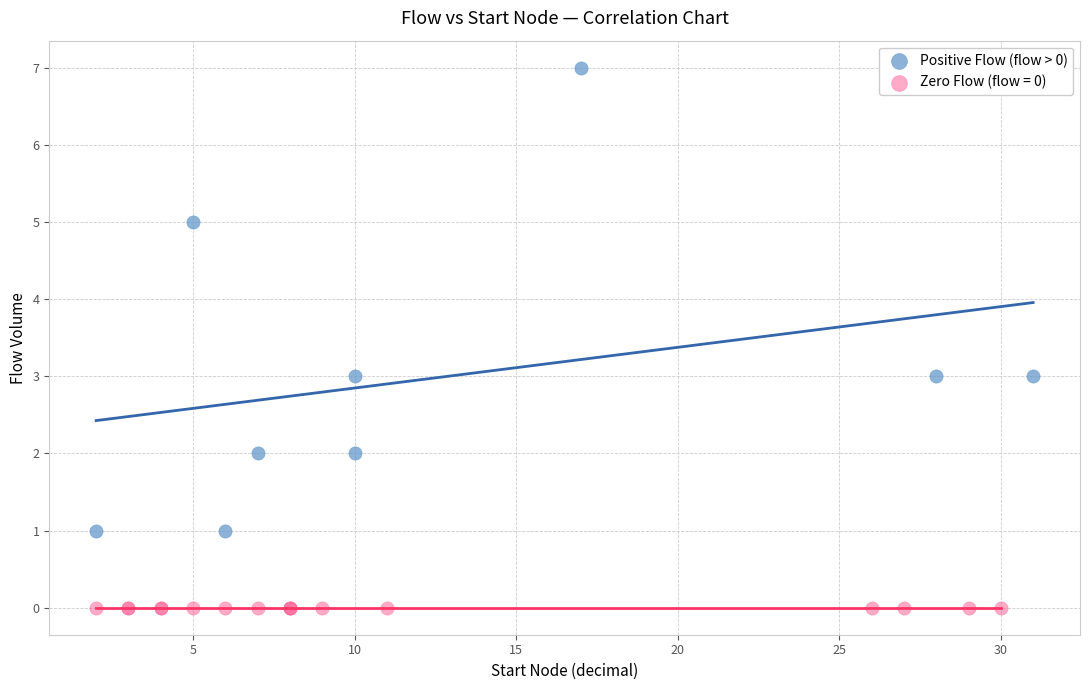

Which series reaches the maximum Y coordinate?

Positive Flow (flow > 0)